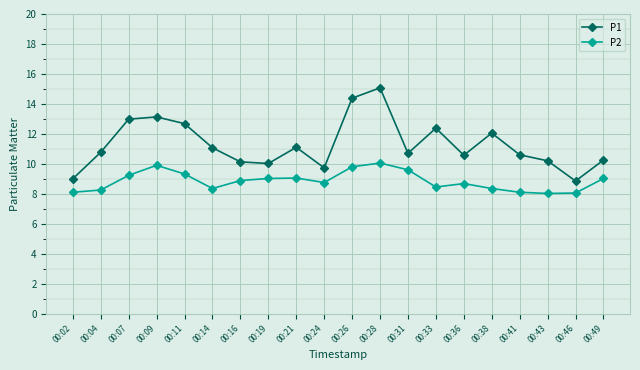

What is the difference between the maximum and second lowest values in the P1 series?

6.1